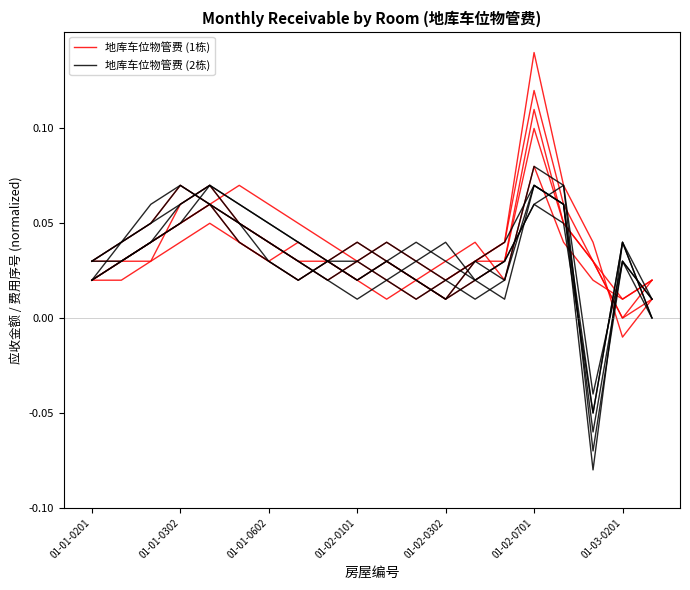

True or false: 地库车位物管费 (1栋) has a value of 0.0 at 01-02-0701.

False